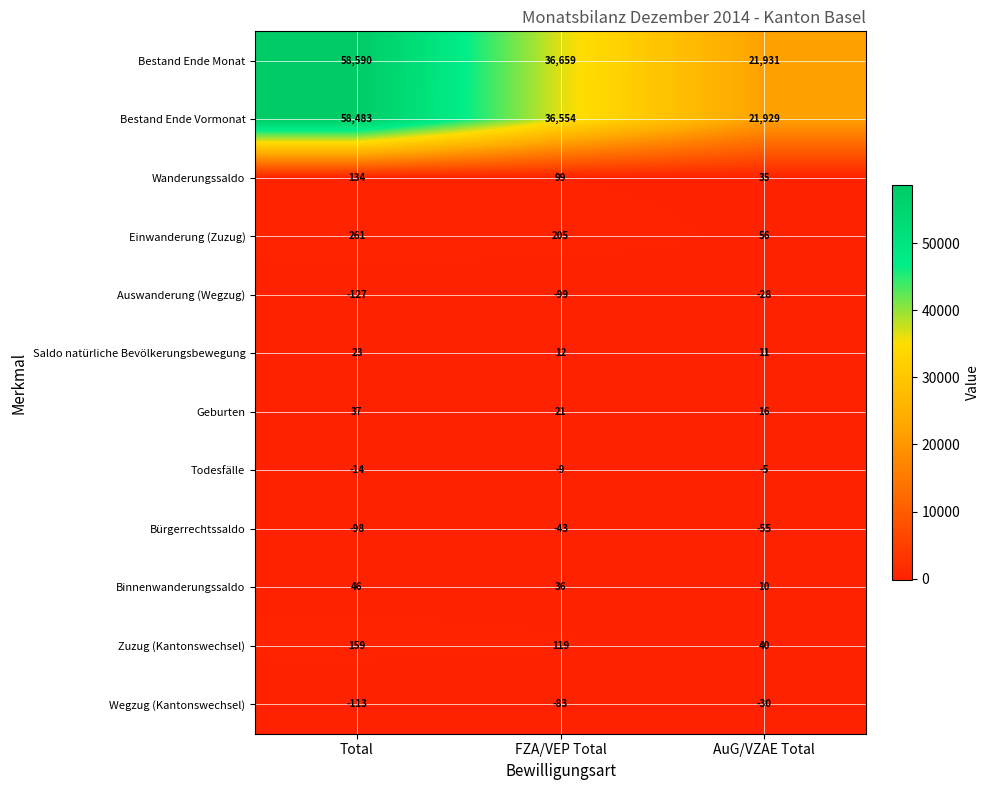

What is the difference between the maximum and second lowest values in the Wanderungssaldo series?

35